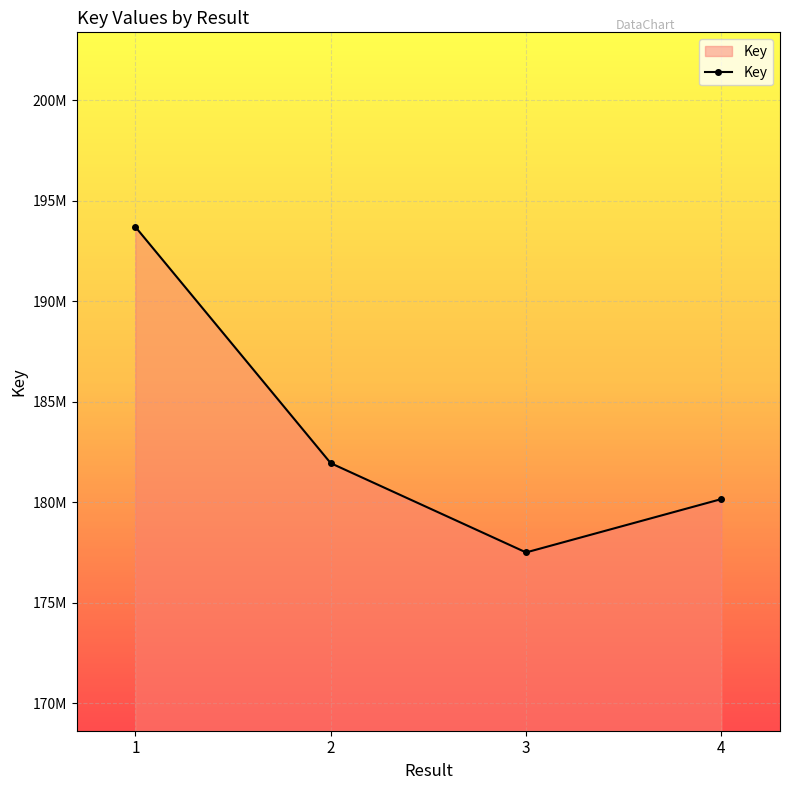

True or false: the data has more than 1 interior local peaks.

False